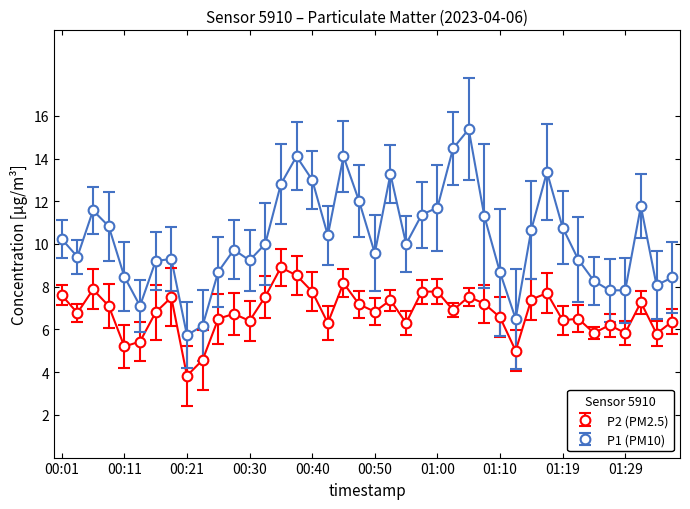

What is the highest value of the P2 (PM2.5) series?

8.9